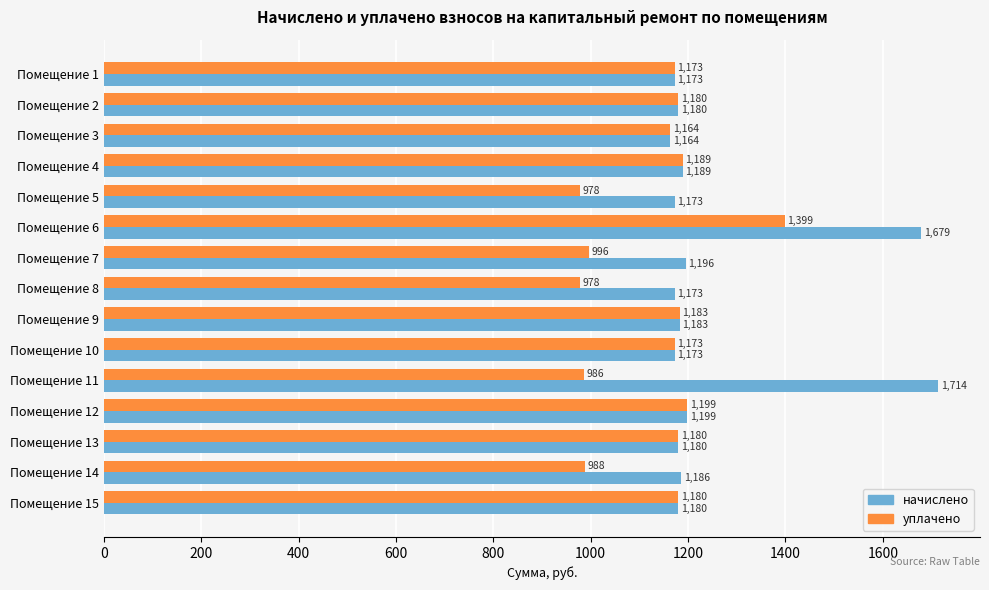

Is the value of уплачено at Помещение 5 greater than the value of начислено at Помещение 10?

No